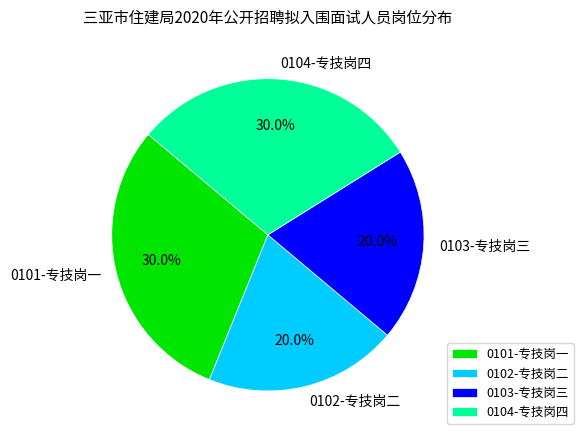

What percentage is NOT represented by 0101-专技岗一?

70.0%